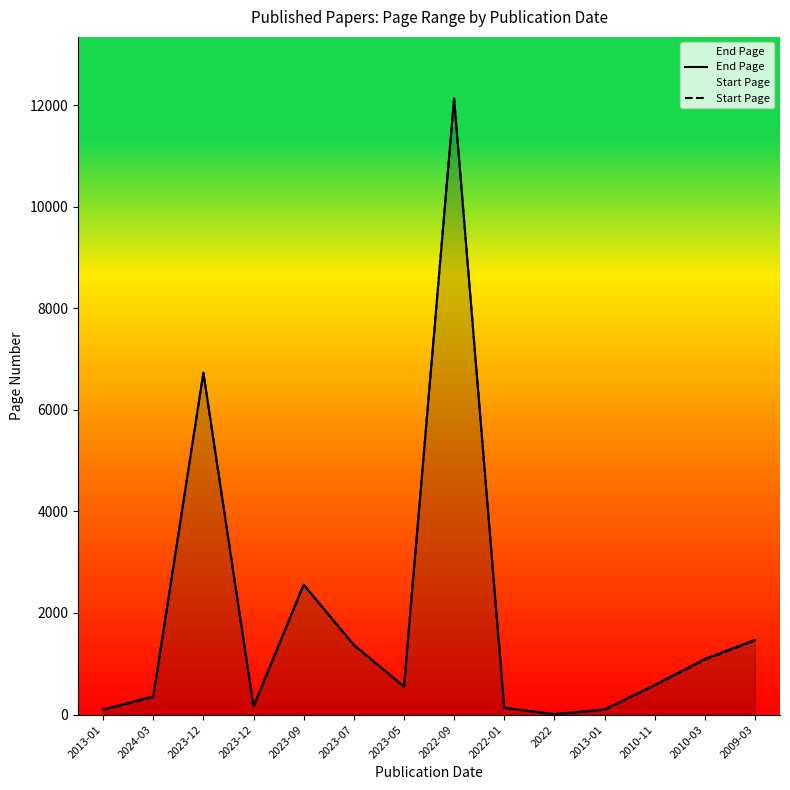

What are all the series names shown in the legend?

End Page, Start Page